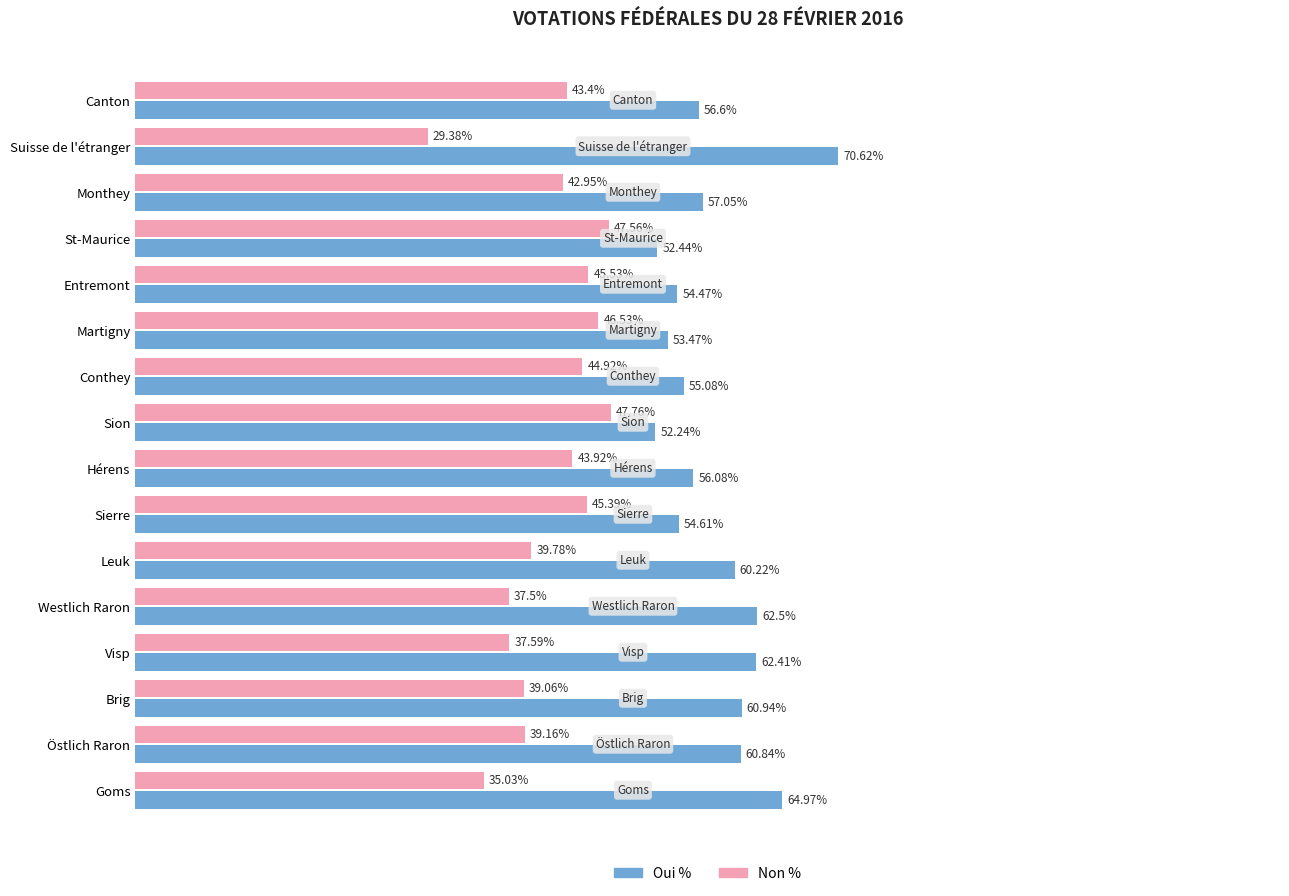

Where is Oui % nearest to the value 61?

Brig